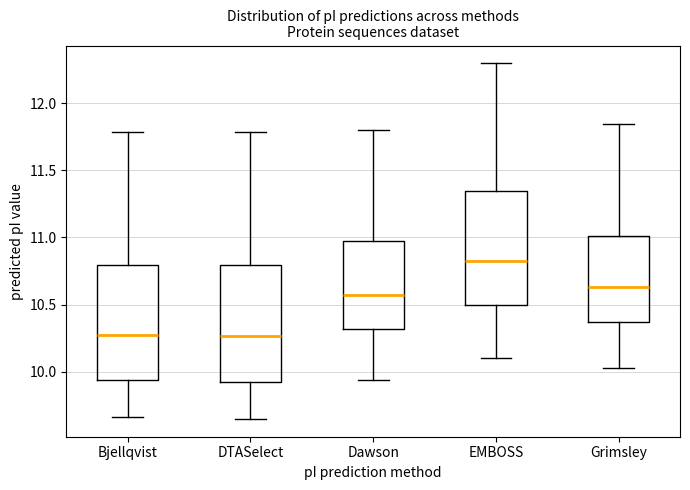

Where is the upper edge of the box for Grimsley on the y-axis? The values are not printed on the chart, so give them approximately, as read against the axis.

11.00